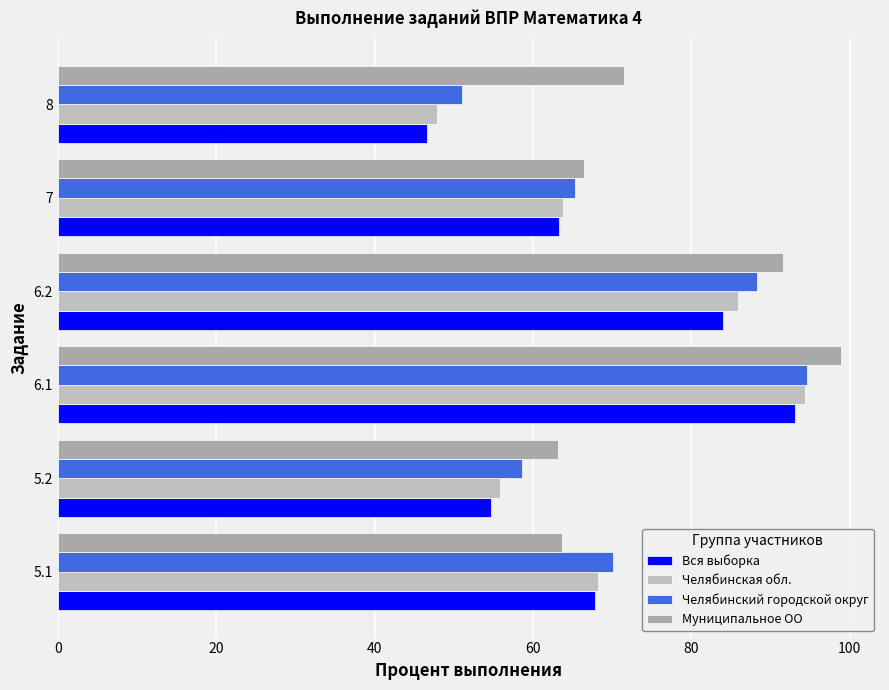

What are all the series names shown in the legend?

Вся выборка, Челябинская обл., Челябинский городской округ, Муниципальное ОО